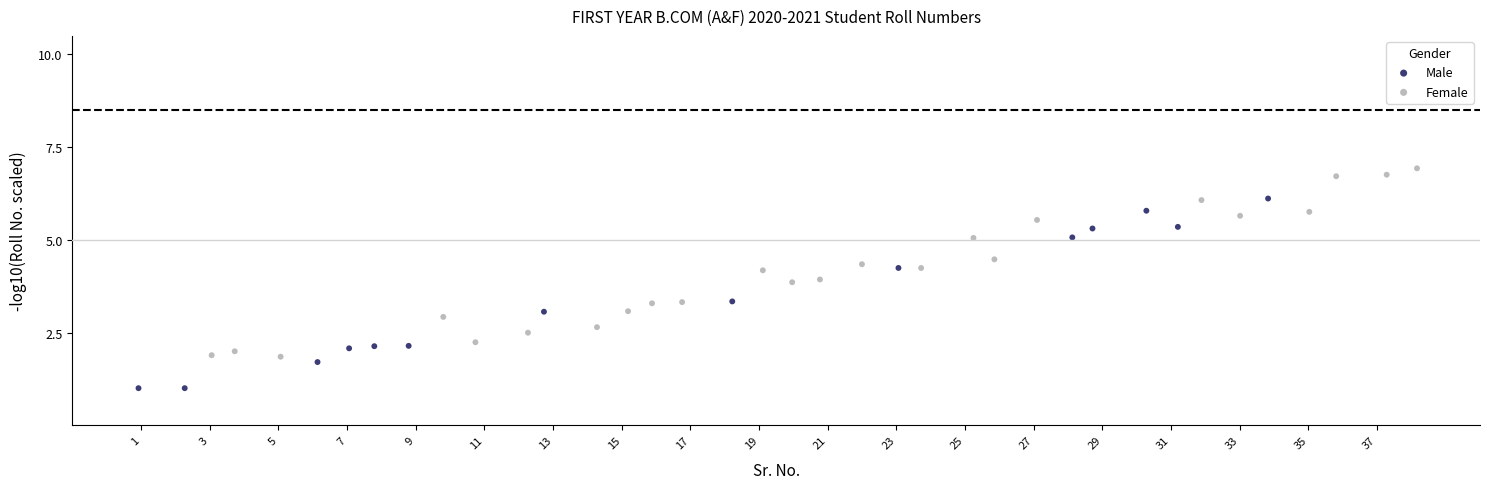

Which series contains the lowest Y value?

Male